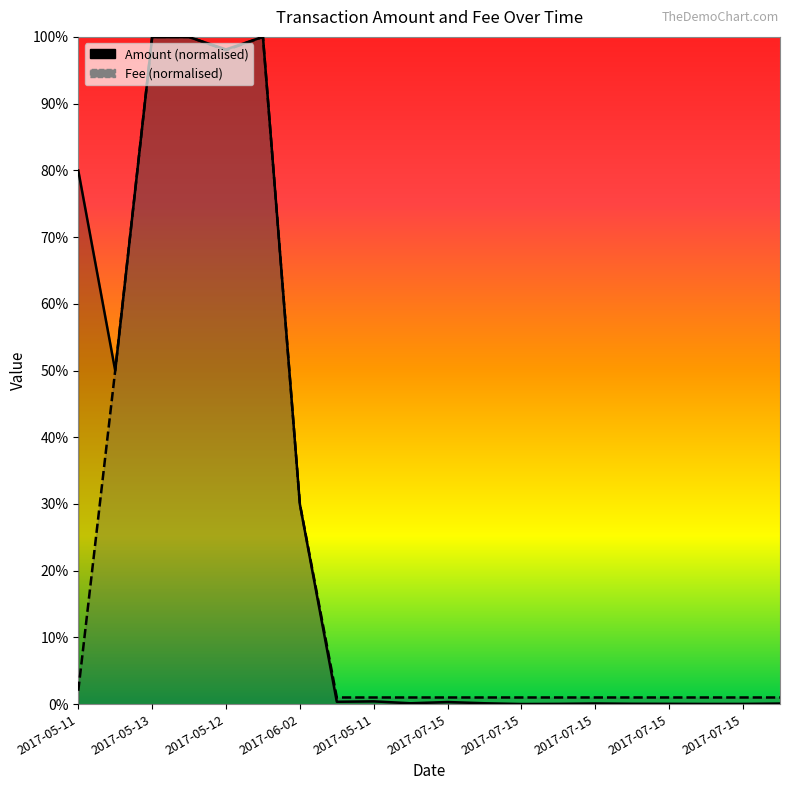

Reading right to left, extract all data points from this chart.

Amount: 0.1	0.0	0.0	0.0	0.1	0.1	0.0	0.0	0.1	0.3	0.1	0.4	0.4	29.9	100.0	98.1	100.0	100.0	50.0	80.0
Fee: 1.0	1.0	1.0	1.0	1.0	1.0	1.0	1.0	1.0	1.0	1.0	1.0	1.0	30.0	100.0	98.0	100.0	100.0	50.0	2.0